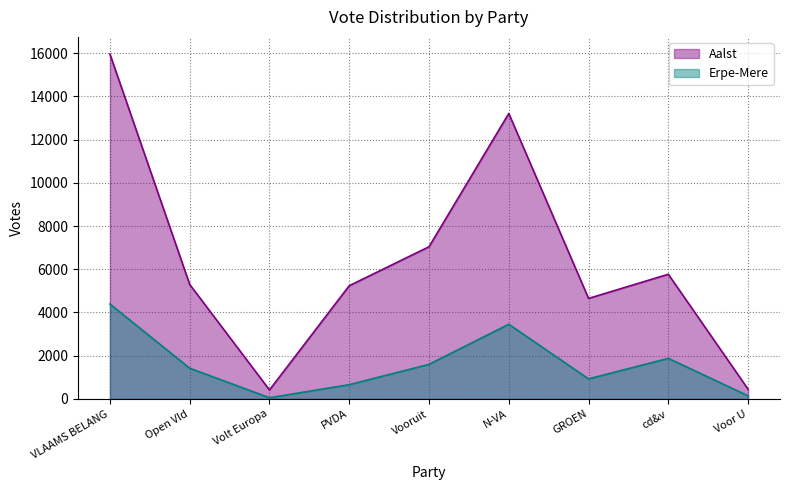

Where is the first local minimum for Erpe-Mere?

Volt Europa